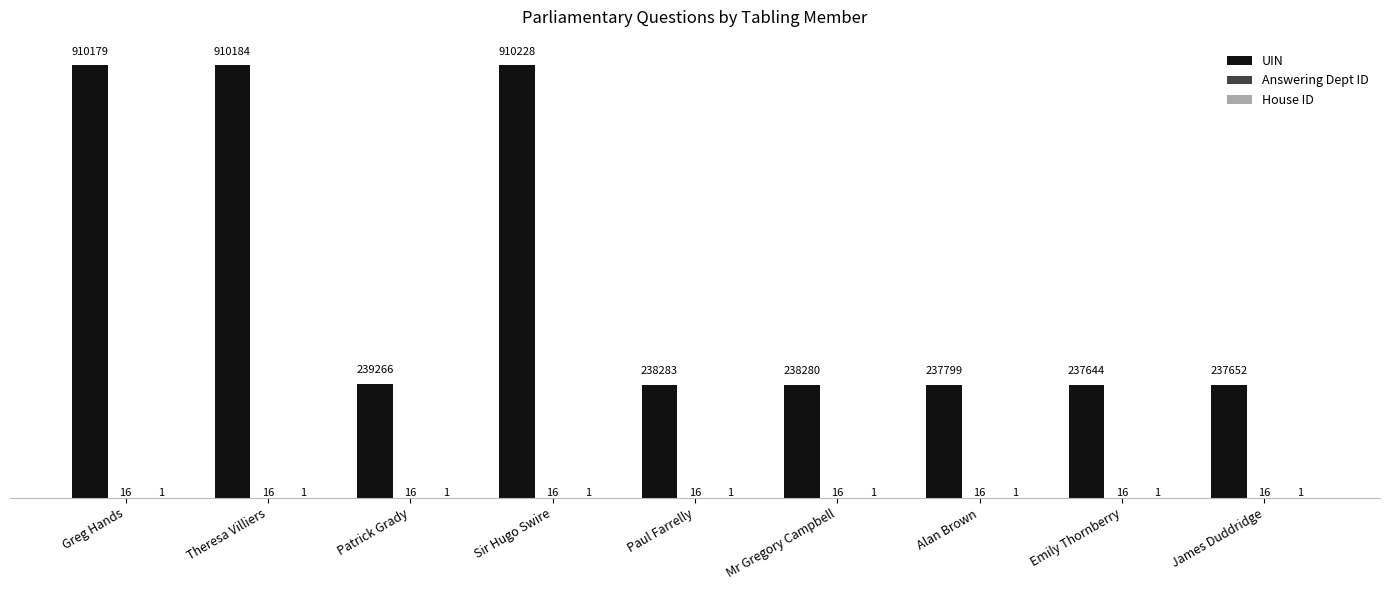

What is the maximum value shown in the chart?

910228